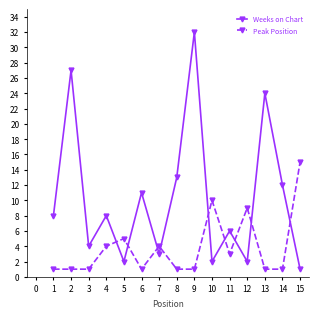

Rank the series by their maximum value, from highest to lowest.

Weeks on Chart, Peak Position